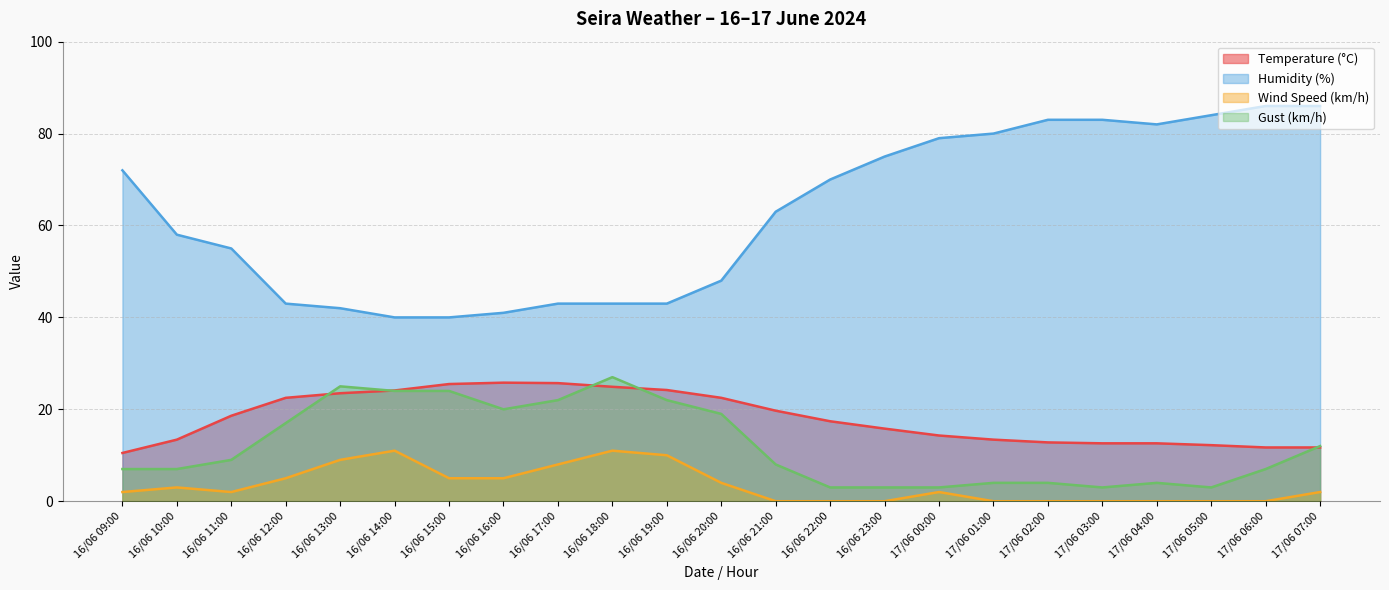

At which label does Wind Speed (km/h) first exceed 2?

16/06 10:00